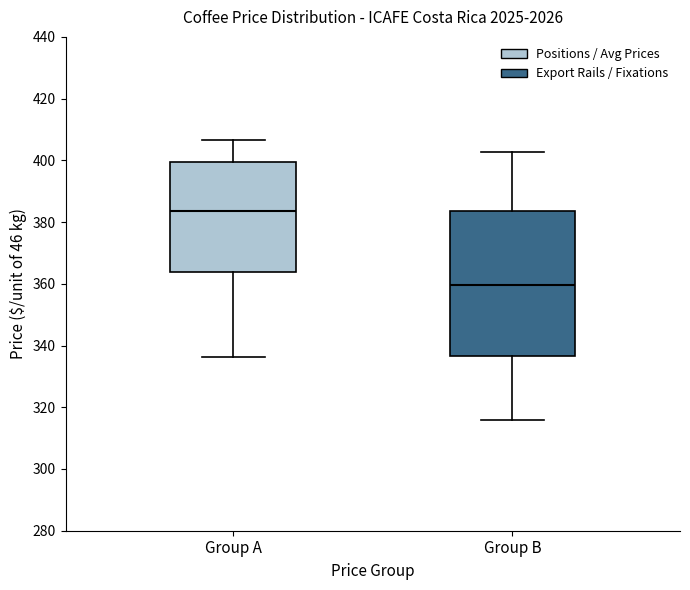

Comparing the boxes themselves (not the whiskers), which one is the tallest?

Group B